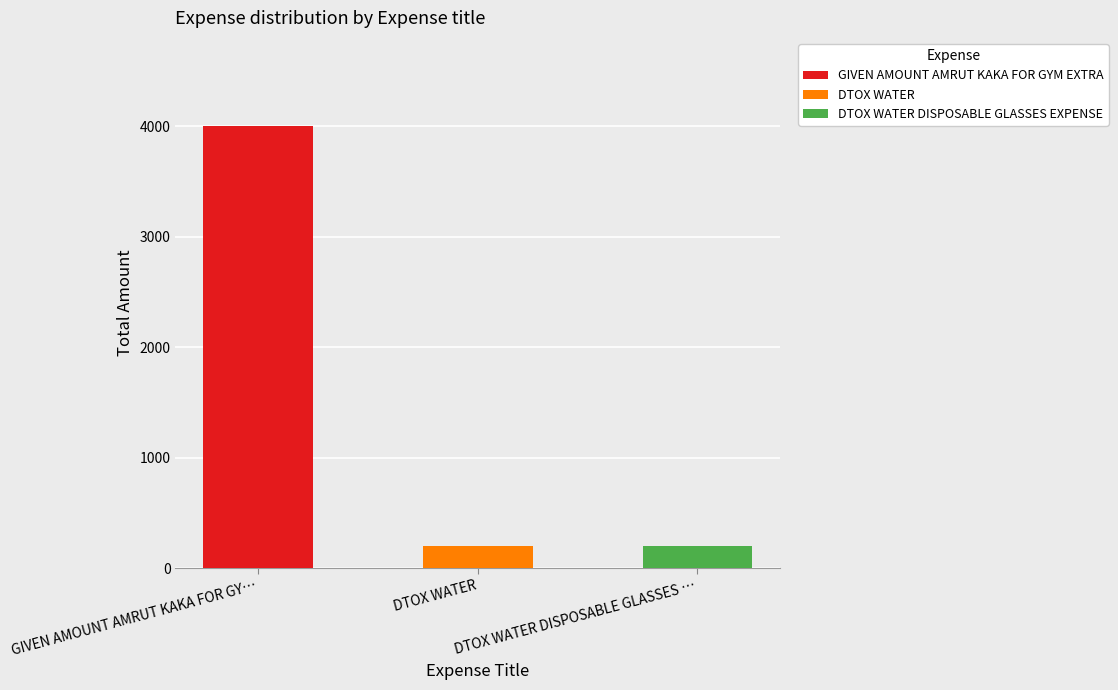

Does the chart contain stacked bars?

No